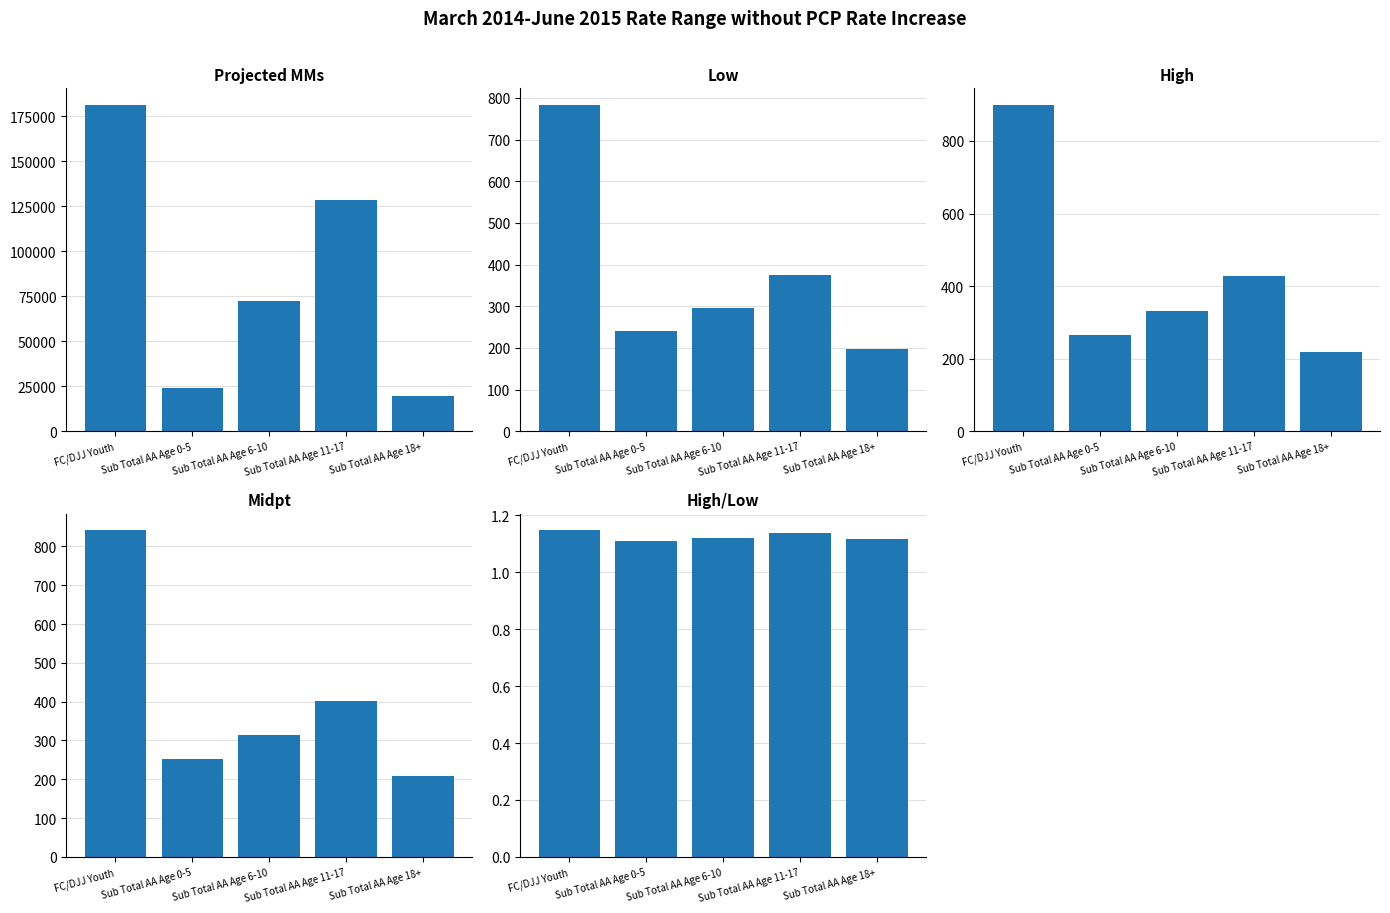

List the series in order of their peak value, highest first.

Projected MMs, High, Midpt, Low, High/Low